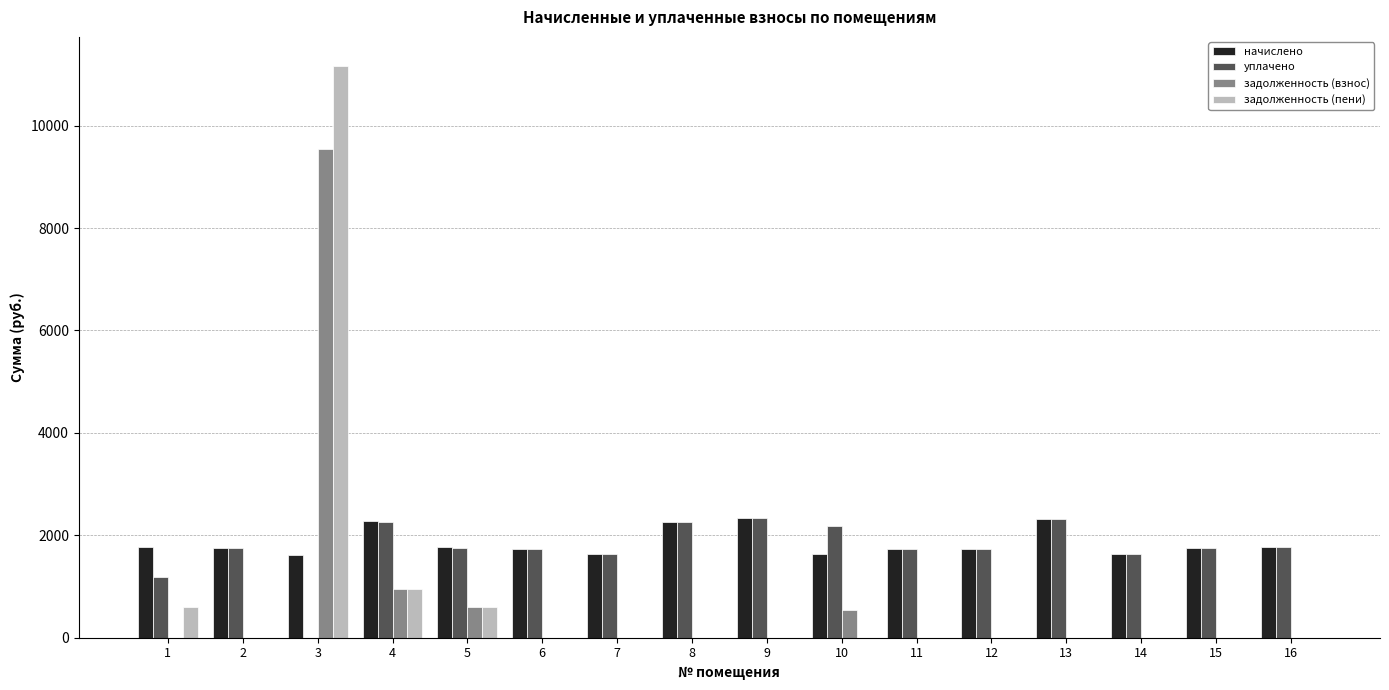

What is the sum of the начислено values at 2 and 3?

3383.7